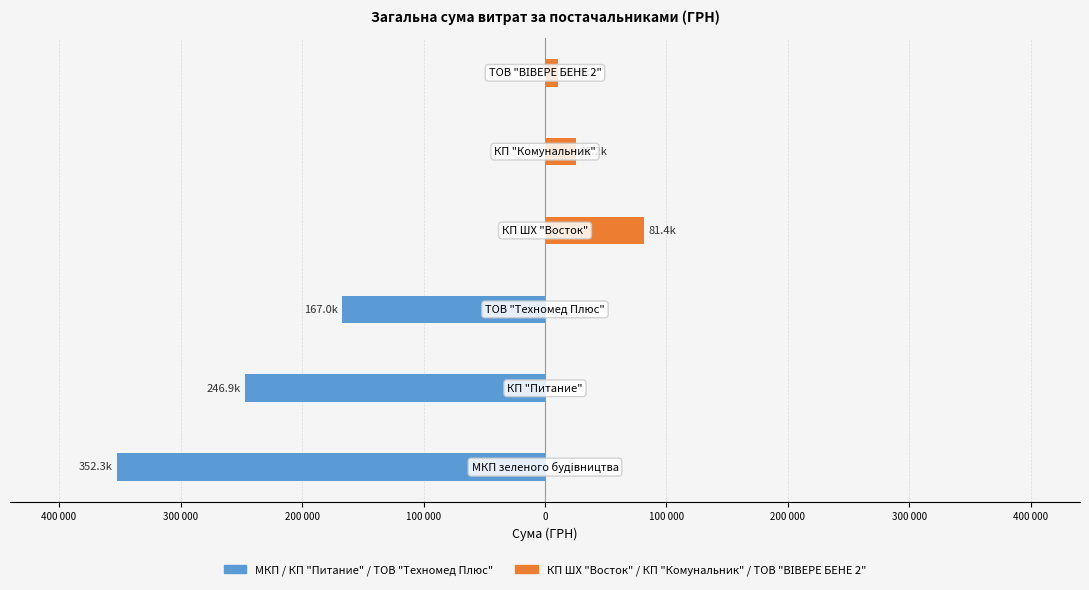

How many series are shown in this chart?

2